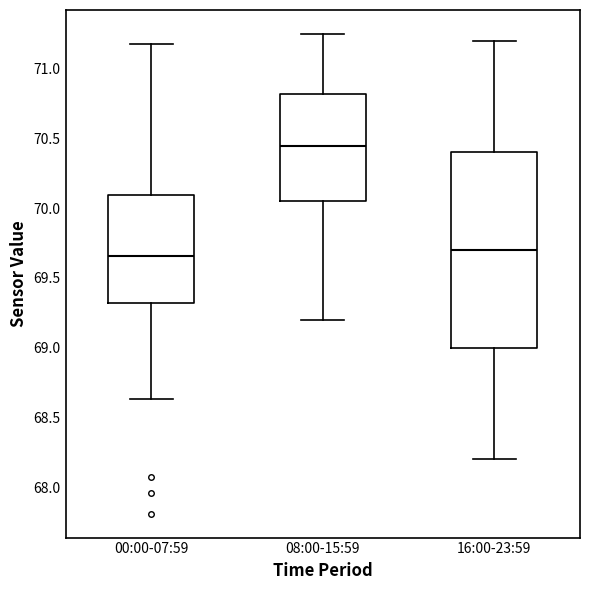

Reading left to right, read every box against the y-axis: the position of its median line, the range the box covers, and the ends of its whiskers. The values are not printed on the chart, so give them approximately, as read against the axis.

00:00-07:59: median 69.65, box 69.30 to 70.10, whiskers 68.65 to 71.20
08:00-15:59: median 70.45, box 70.05 to 70.80, whiskers 69.20 to 71.25
16:00-23:59: median 69.70, box 69.00 to 70.40, whiskers 68.20 to 71.20